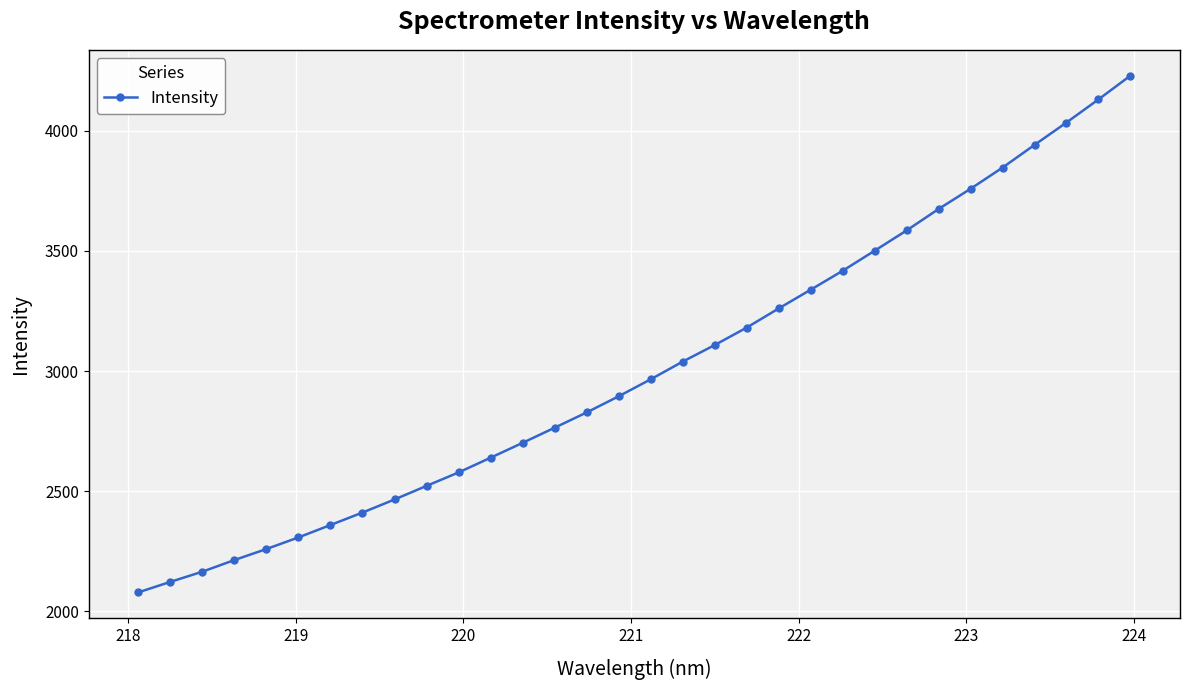

What is the value of the 32nd point from the left?

4229.2